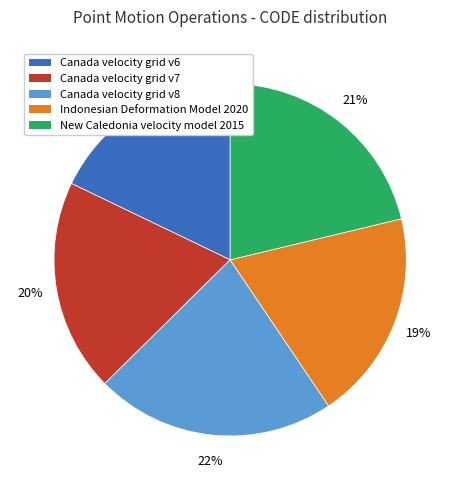

What is the largest slice in the pie chart?

Canada velocity grid v8